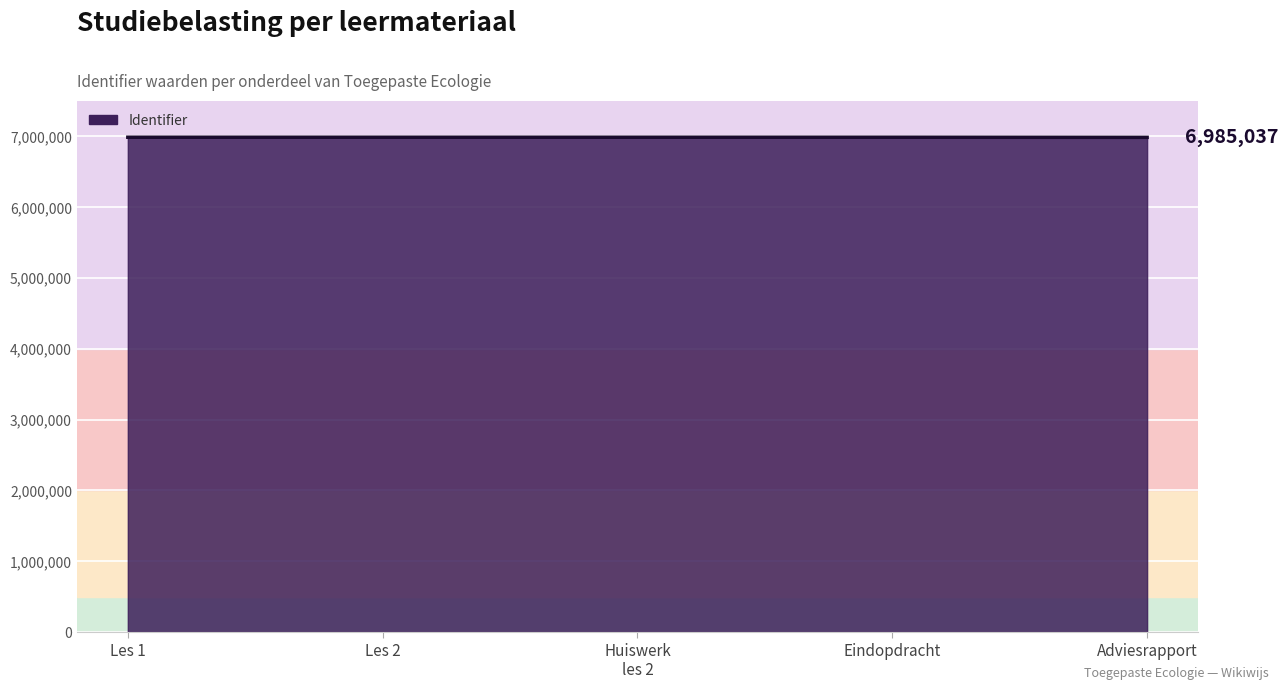

The value at Les 1 is 10732857. True or false?

False